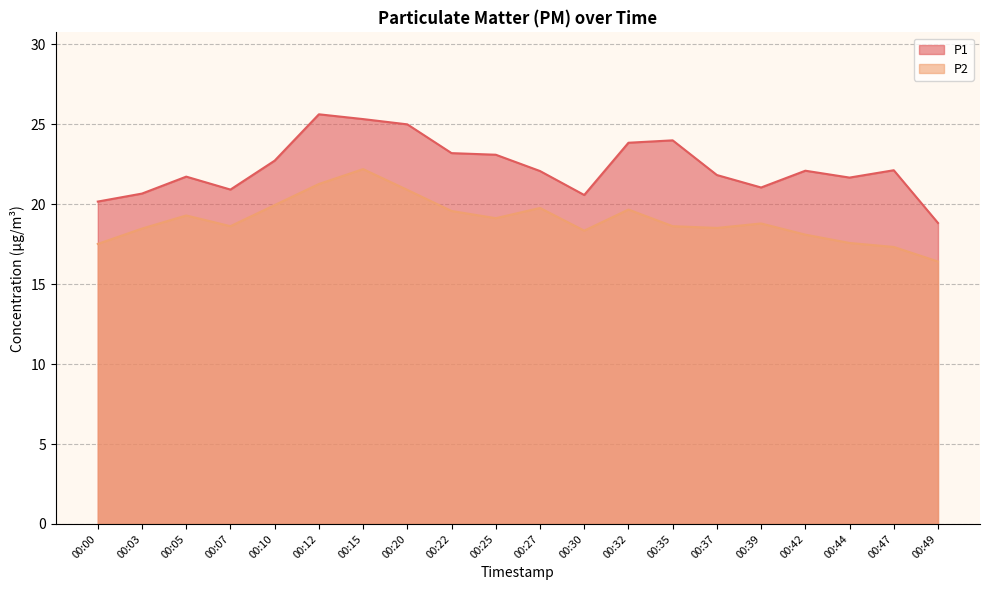

True or false: P2 and P1 cross at least once.

False